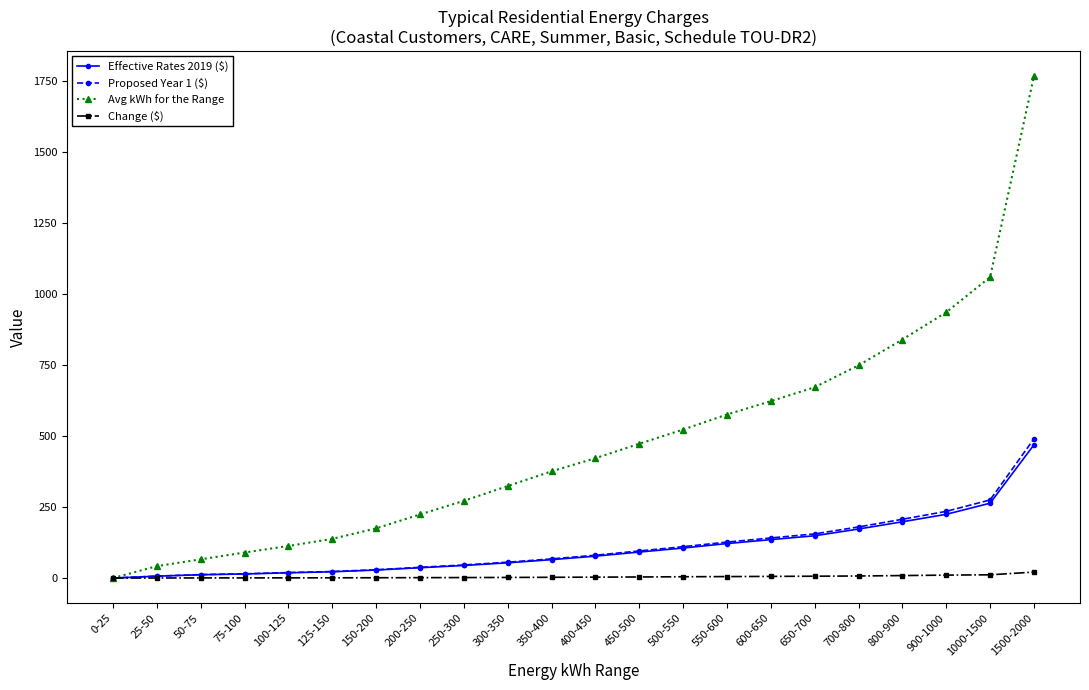

What is the label of the 3rd point from the right?

900-1000